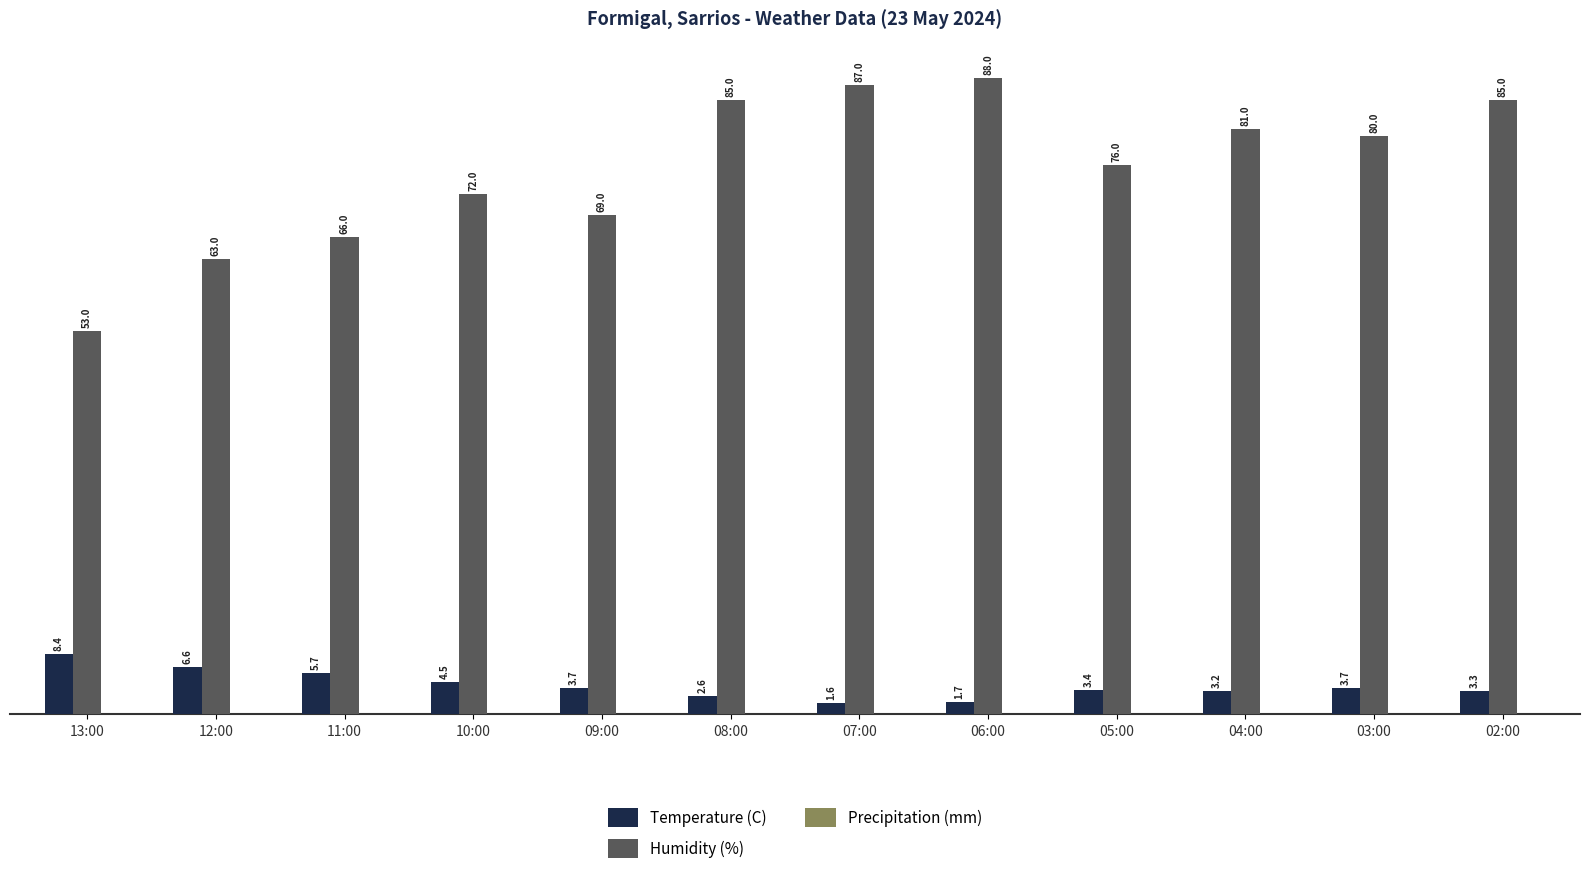

The Humidity (%) series shows 139.2 at 03:00. True or false?

False